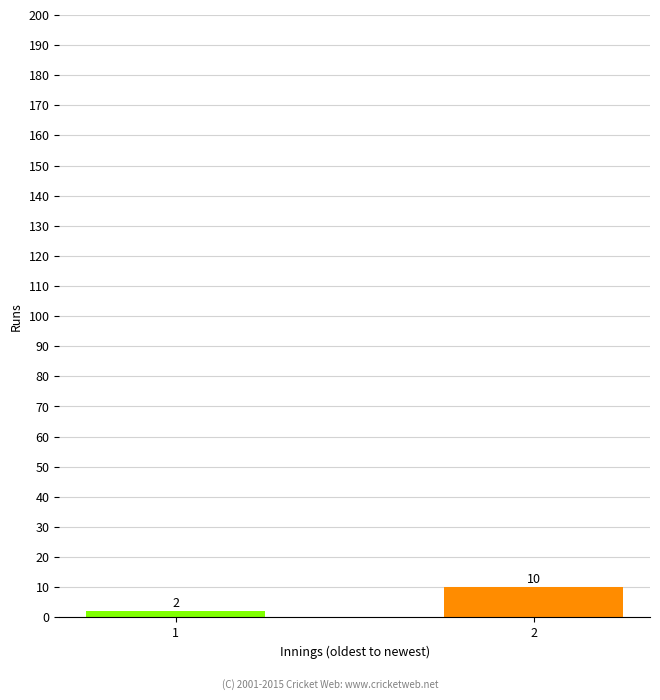

The chart shows a value of 4 at 2. True or false?

False